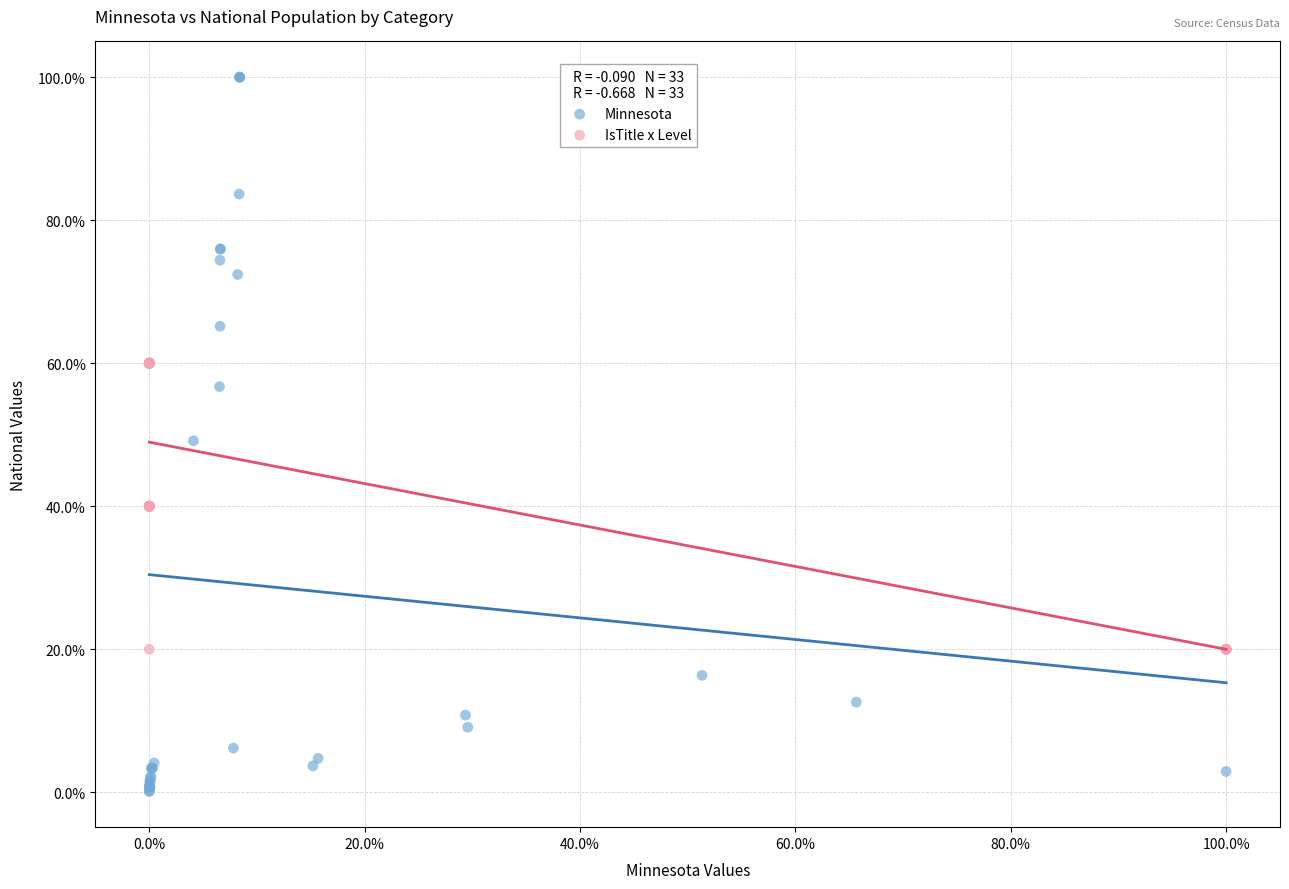

Which series has the widest spread of Y values?

Minnesota